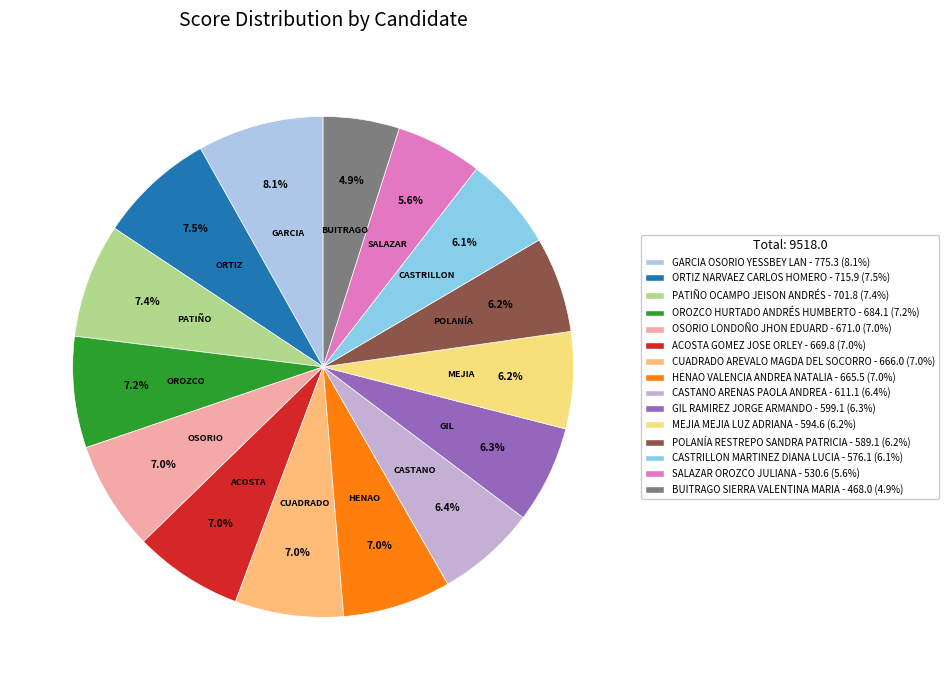

How many slices are in this pie chart?

15